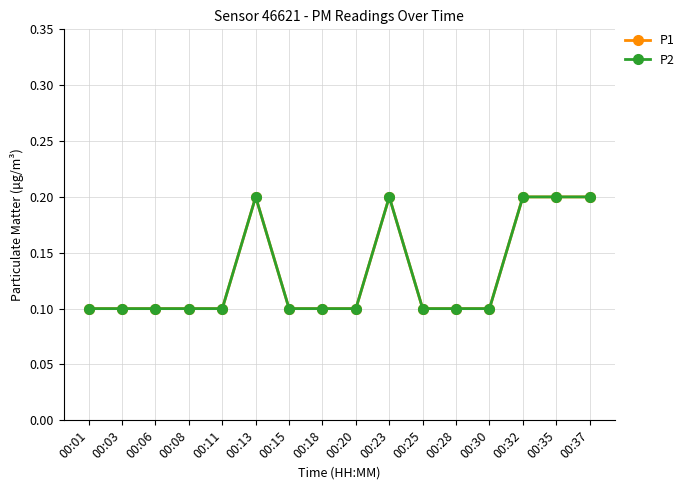

Is this an area chart (filled region under the line)?

No